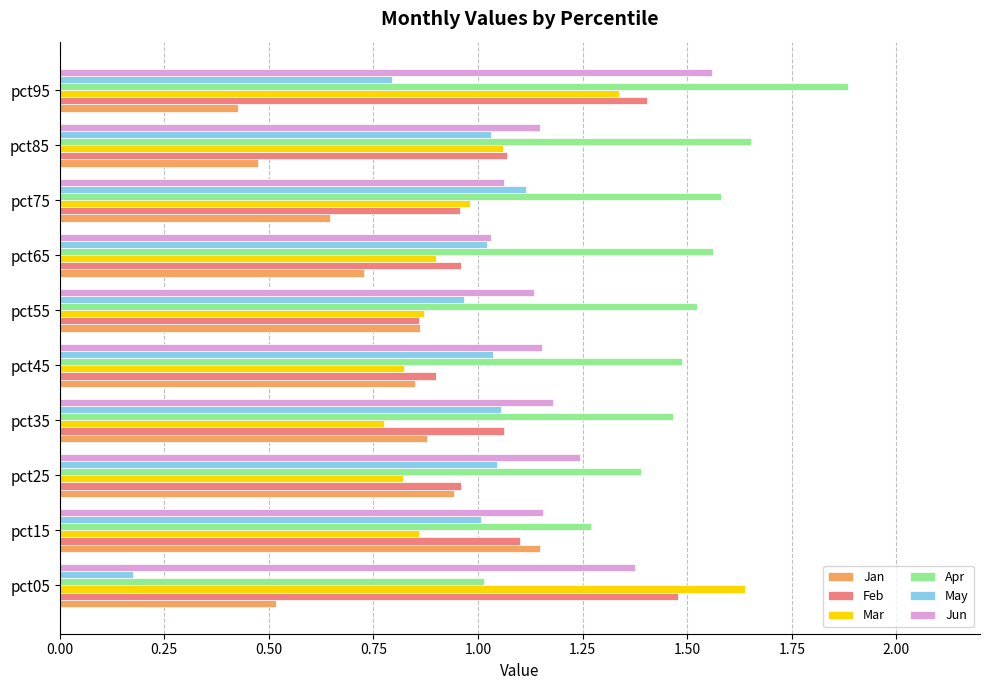

What is the total value across all series at pct25?

6.4